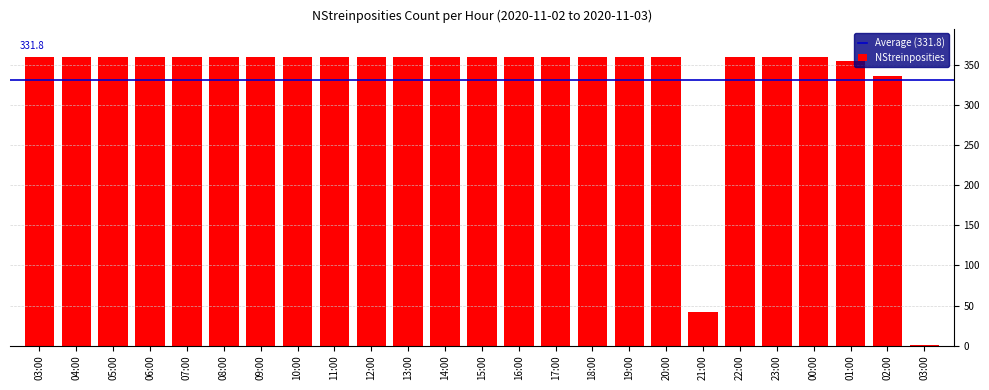

The value at 01:00 is 174. True or false?

False